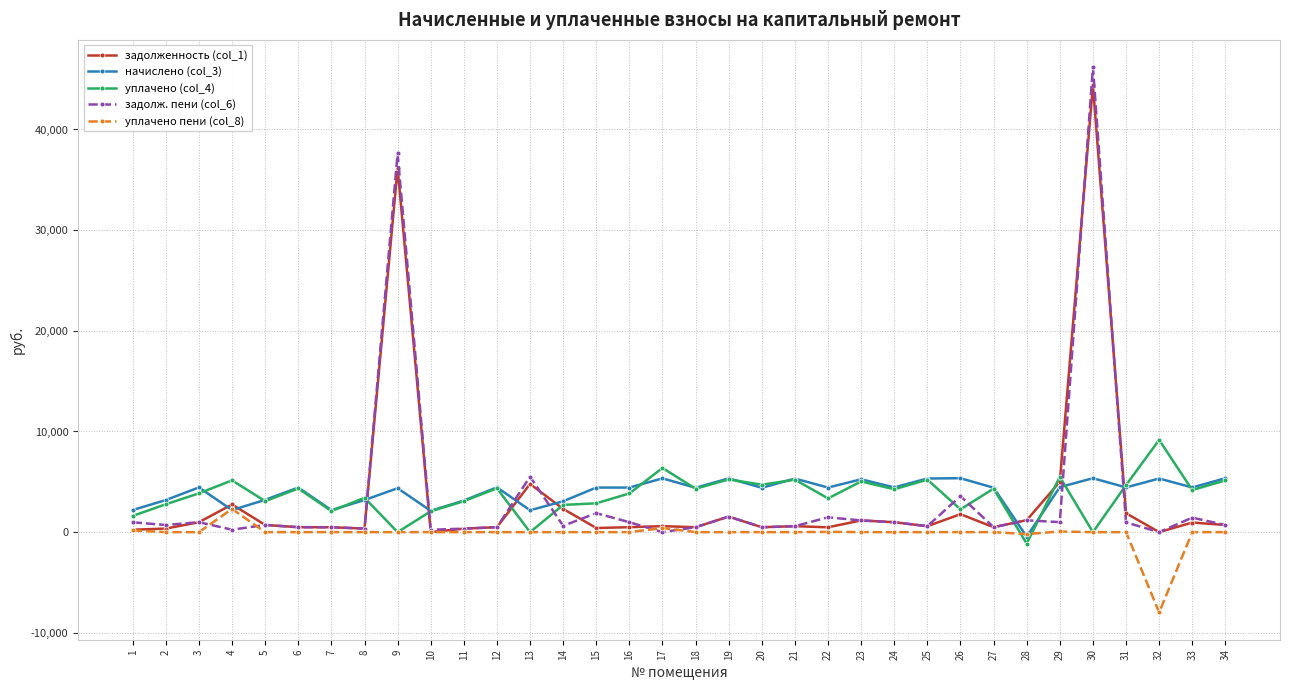

How many categories are shown in the chart?

34